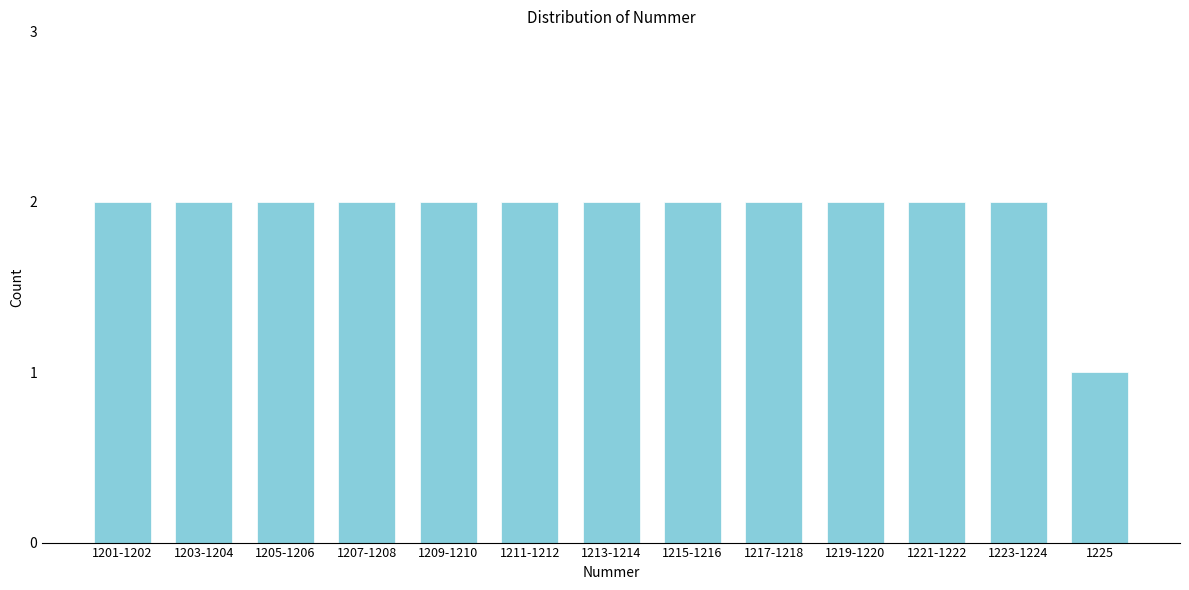

Reading left to right, list all the values displayed in this chart.

1201-1202=2	1203-1204=2	1205-1206=2	1207-1208=2	1209-1210=2	1211-1212=2	1213-1214=2	1215-1216=2	1217-1218=2	1219-1220=2	1221-1222=2	1223-1224=2	1225=1